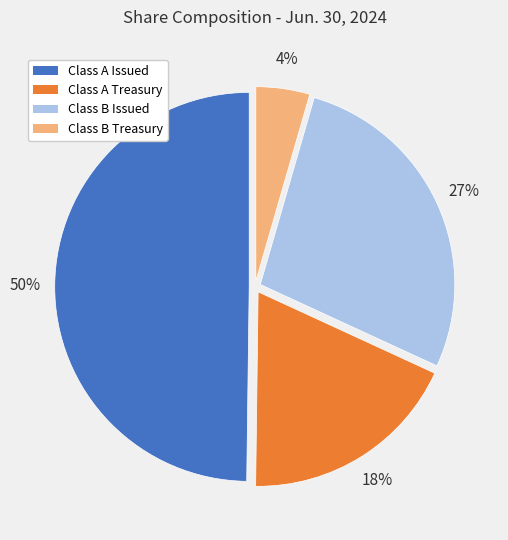

To the nearest percent, what is the average slice percentage?

25%